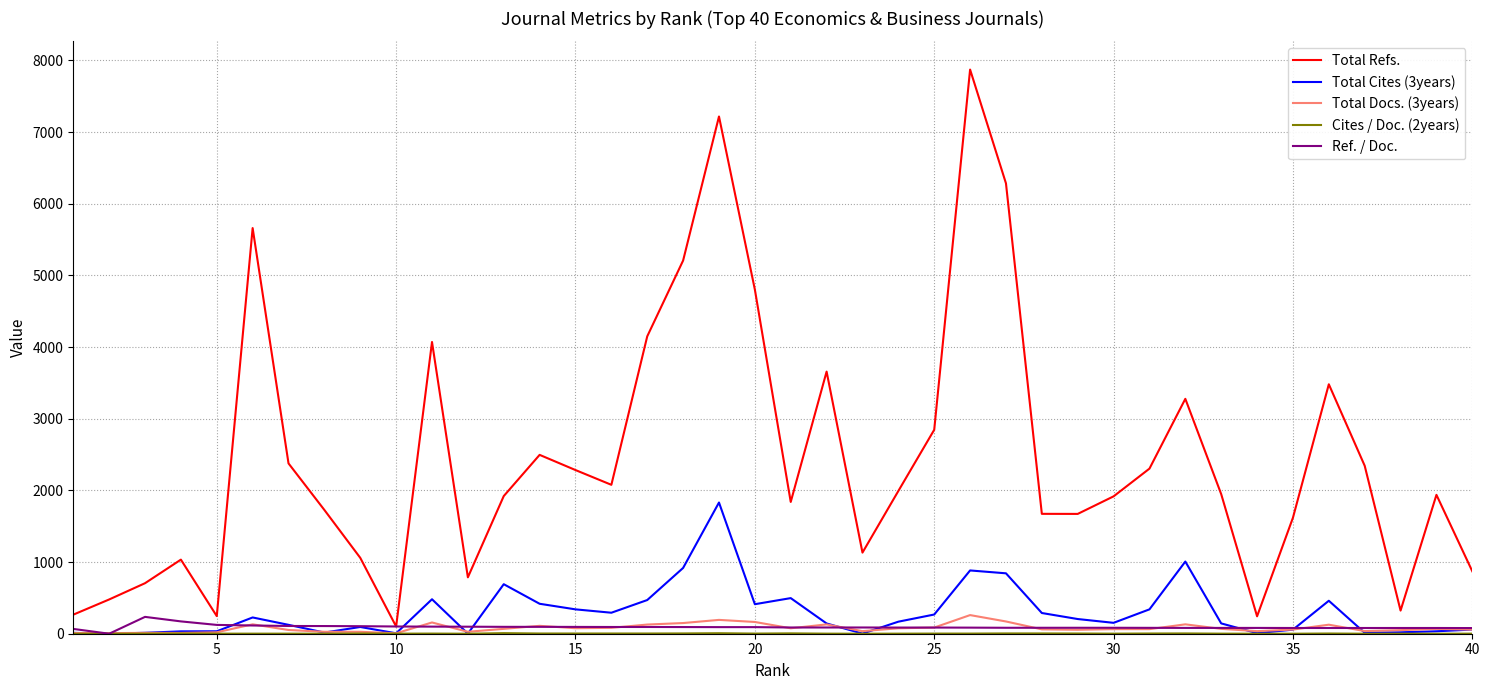

In Total Cites (3years), how many points are higher than both neighbors (excluding endpoints)?

9